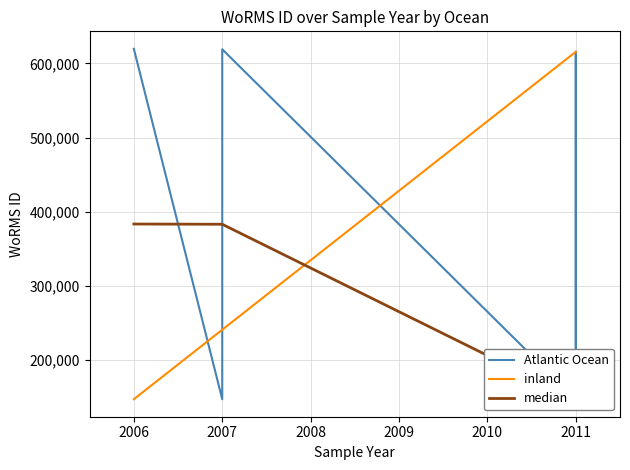

True or false: there are more than 1 points higher than both neighbors.

True